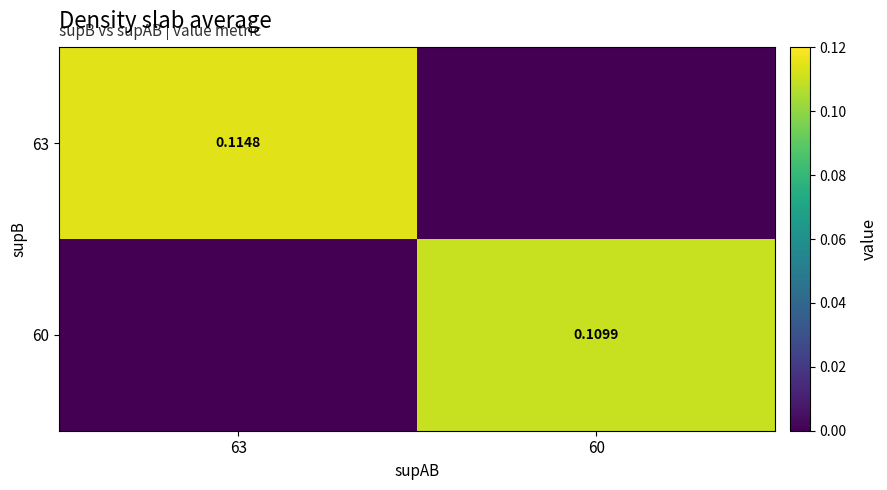

List the series in order of their overall mean, highest first.

63, 60